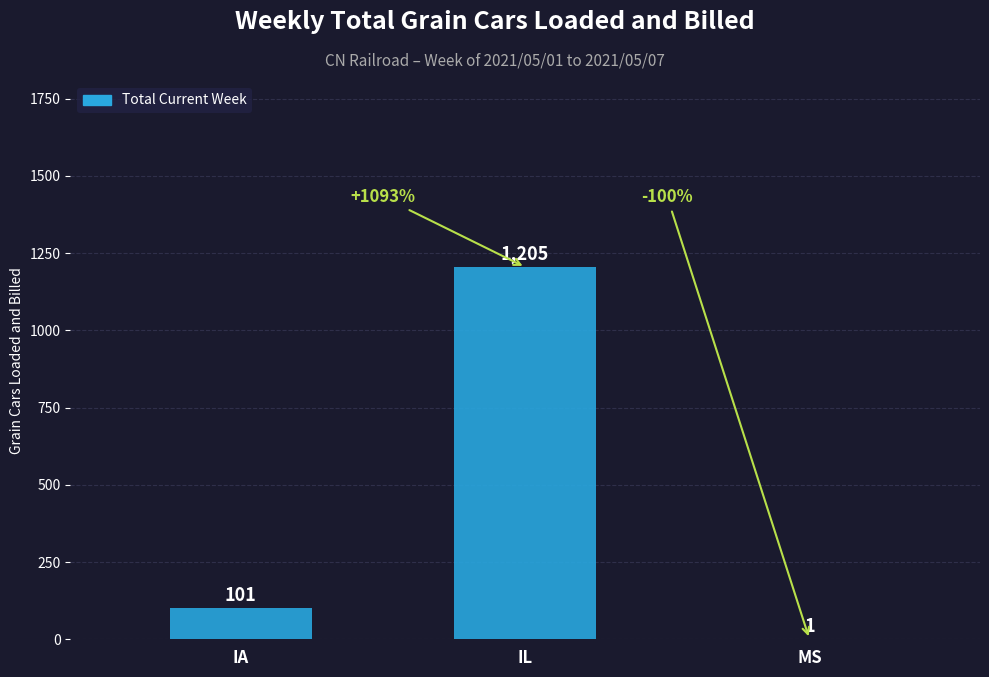

What is the sum of all values?

1307